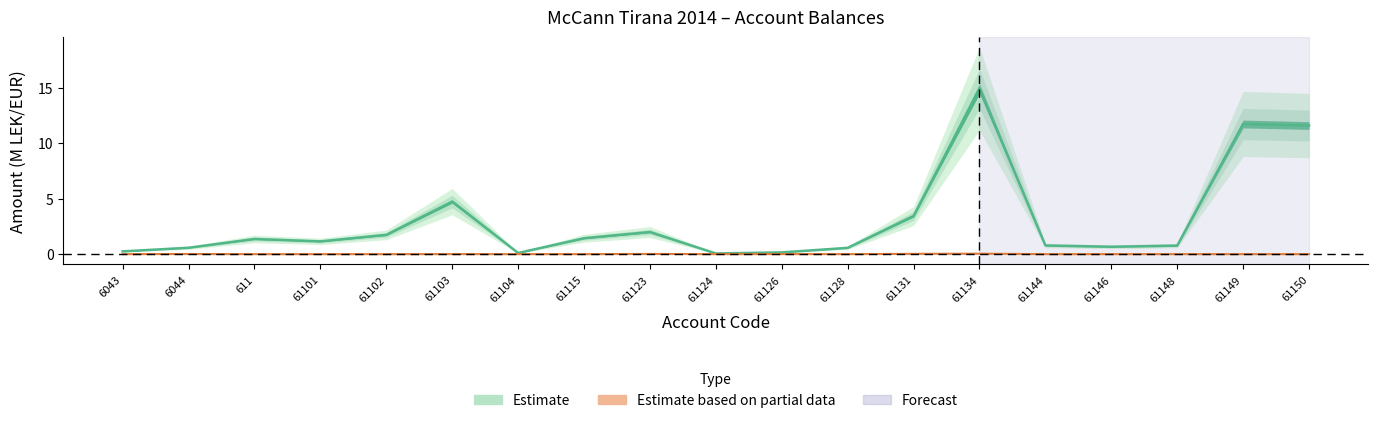

The value of Undeductible at 61104 is 0.0. True or false?

True